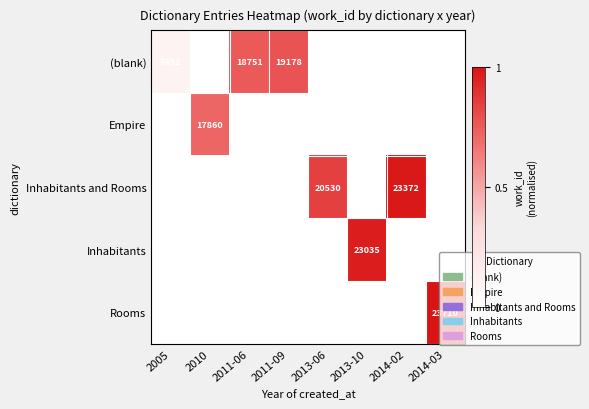

The value of Inhabitants at 2013-10 is 12975. True or false?

False